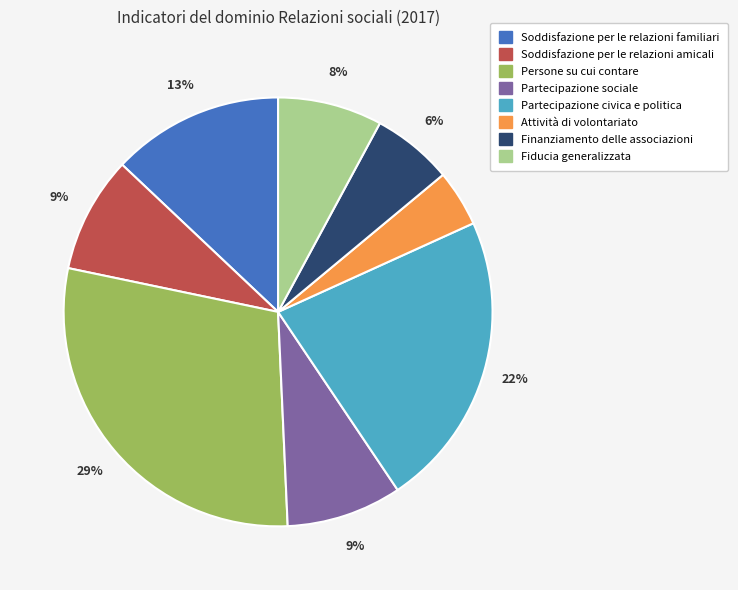

To the nearest percent, what percentage of the pie is Partecipazione sociale?

9%